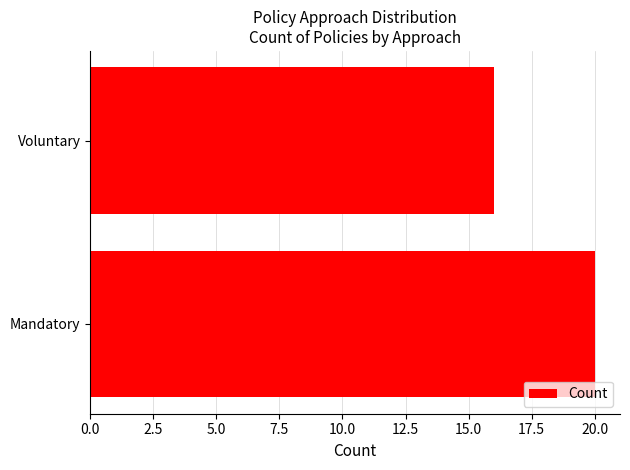

List the labels in order of value, smallest first.

Voluntary, Mandatory